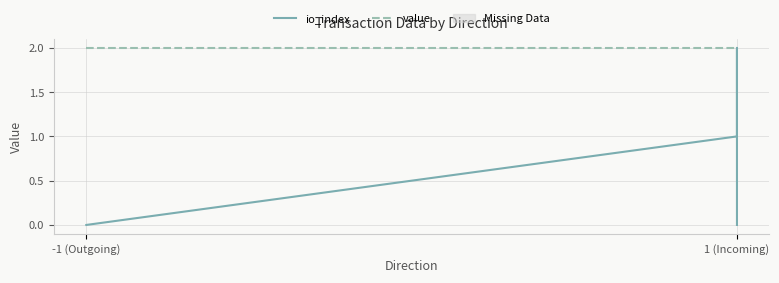

Which category has the highest value in the value series?

-1 (Outgoing)